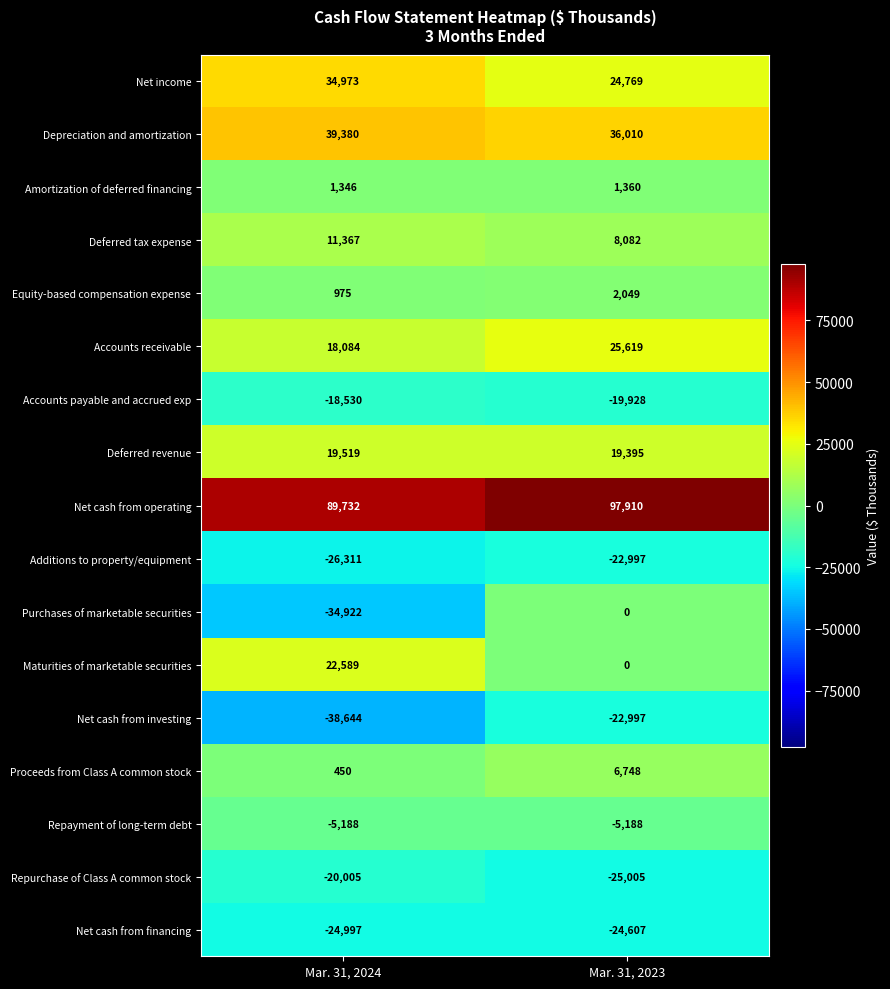

Which series has the largest range (max minus min)?

Purchases of marketable securities